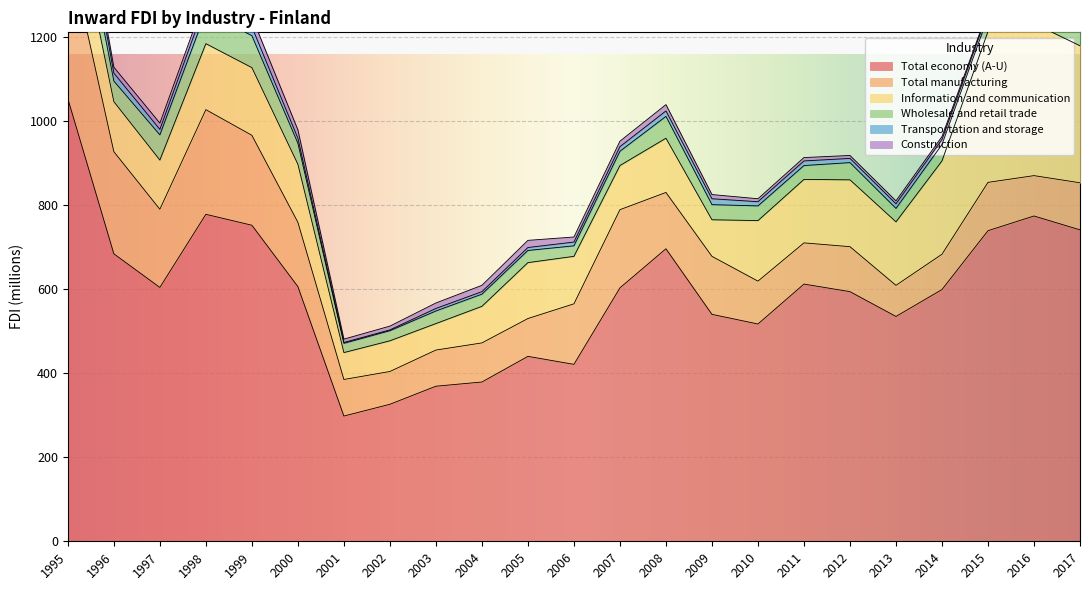

What are all the series names shown in the legend?

Total economy (A-U), Total manufacturing, Information and communication, Wholesale and retail trade, Transportation and storage, Construction